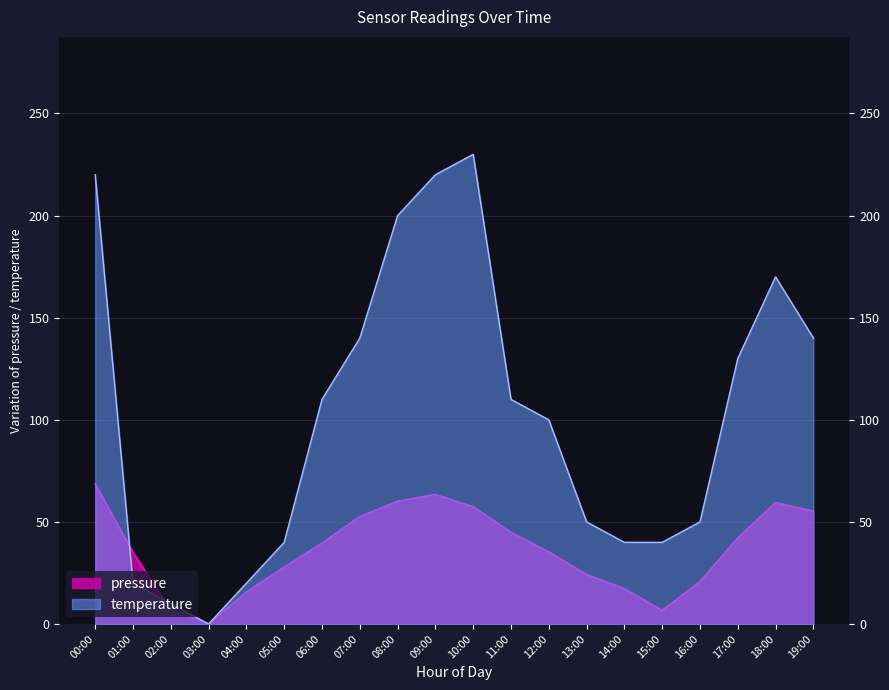

How many distinct data groups are displayed?

2